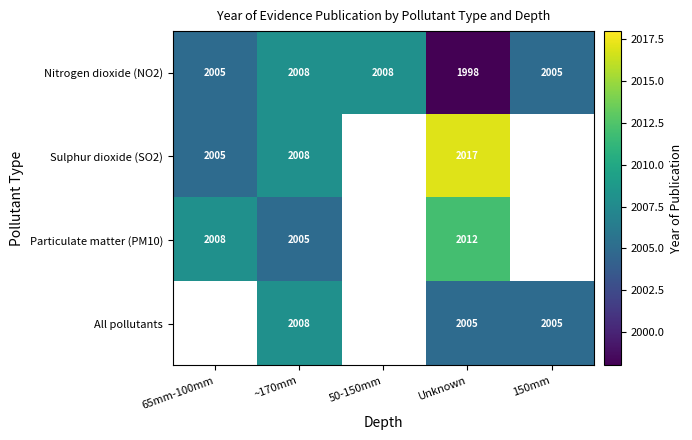

What is the difference between the Nitrogen dioxide (NO2) values at 50-150mm and 150mm?

3